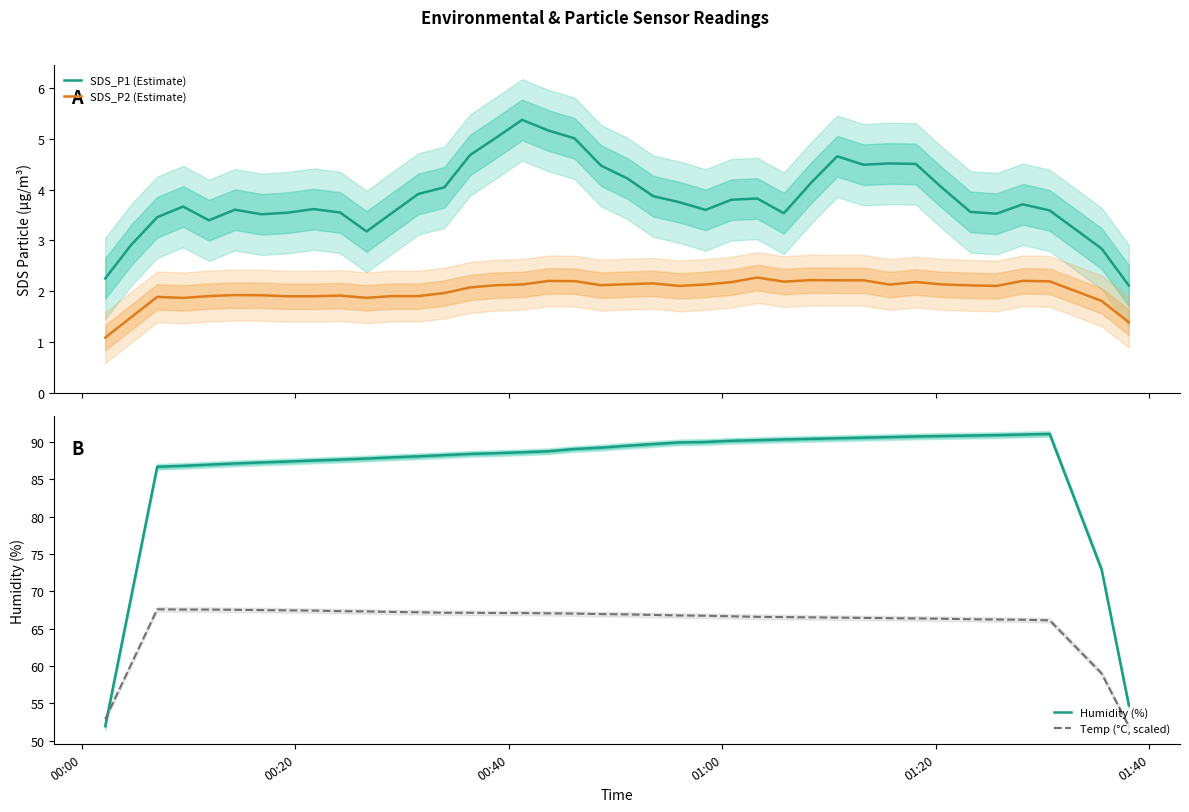

Which series has the largest total across all categories?

Humidity (%)